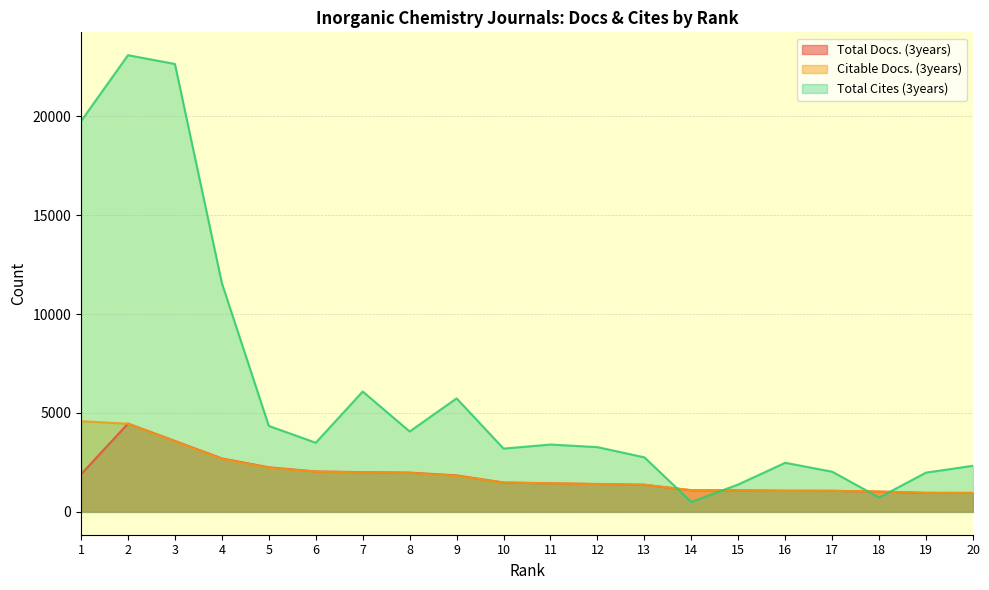

What is the value of the Total Cites (3years) point at the 9th from the left?

5738